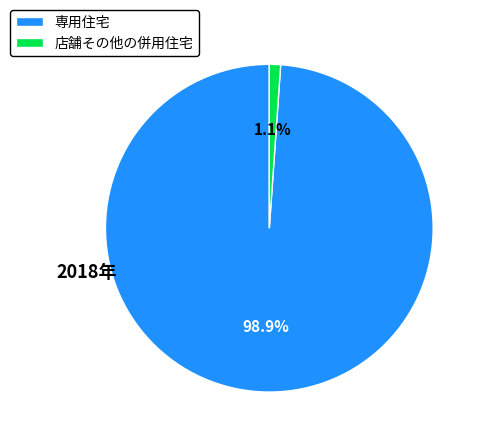

To the nearest percent, what is the difference between the largest and smallest slice percentages?

98%